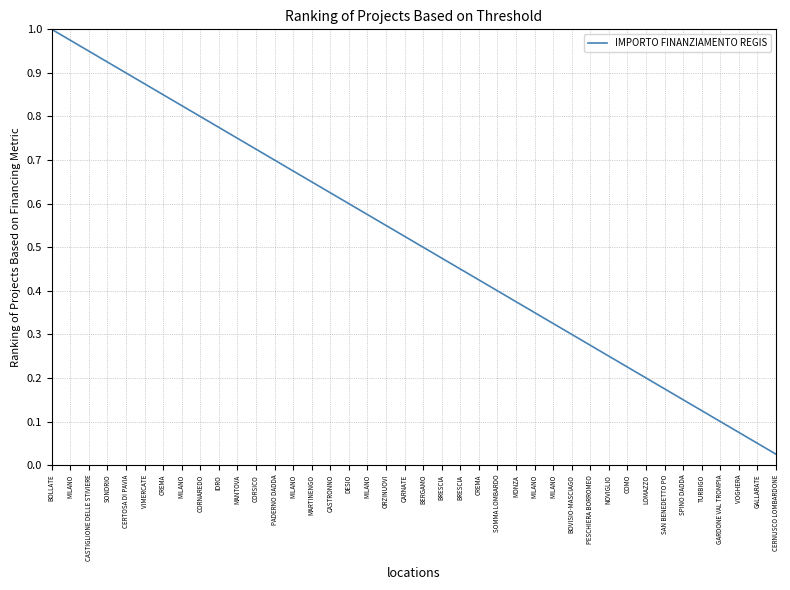

Between CORSICO and BERGAMO, which is larger?

CORSICO